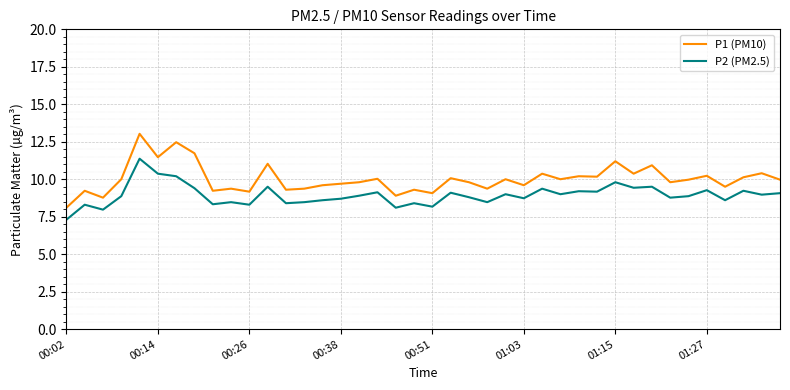

True or false: P1 (PM10) and P2 (PM2.5) intersect in this chart.

False